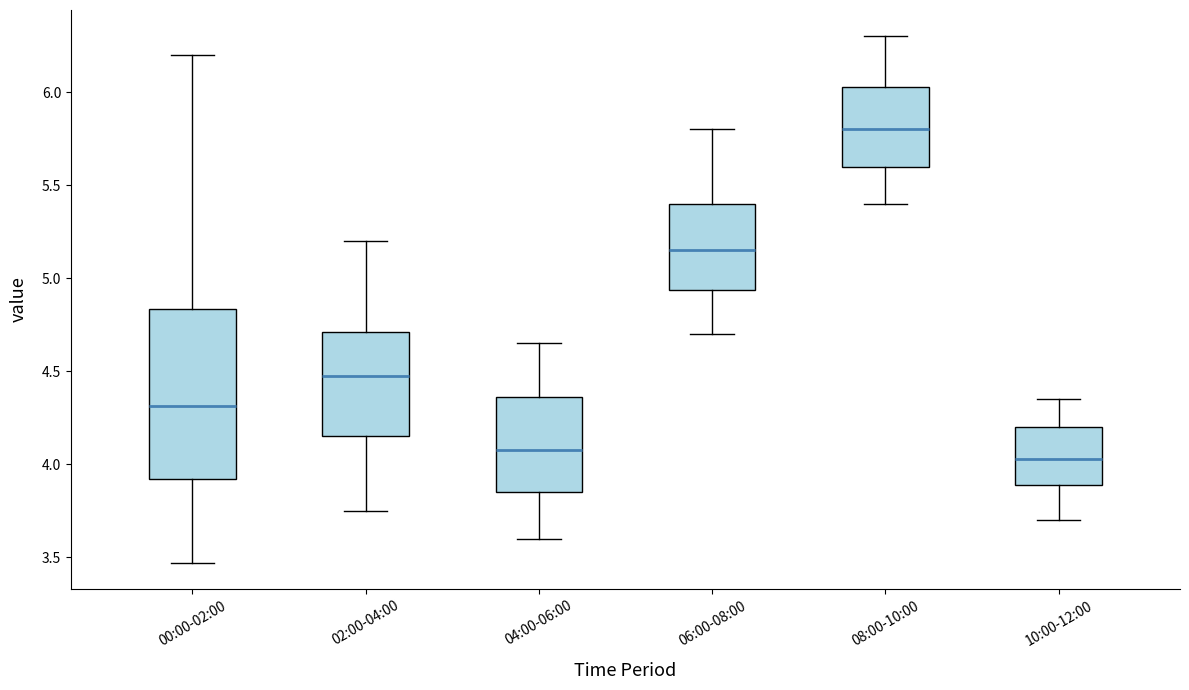

Reading left to right, read every box against the y-axis: the position of its median line, the range the box covers, and the ends of its whiskers. The values are not printed on the chart, so give them approximately, as read against the axis.

00:00-02:00: median 4.30, box 3.90 to 4.85, whiskers 3.45 to 6.20
02:00-04:00: median 4.50, box 4.15 to 4.70, whiskers 3.75 to 5.20
04:00-06:00: median 4.10, box 3.85 to 4.35, whiskers 3.60 to 4.65
06:00-08:00: median 5.15, box 4.95 to 5.40, whiskers 4.70 to 5.80
08:00-10:00: median 5.80, box 5.60 to 6.05, whiskers 5.40 to 6.30
10:00-12:00: median 4.05, box 3.90 to 4.20, whiskers 3.70 to 4.35